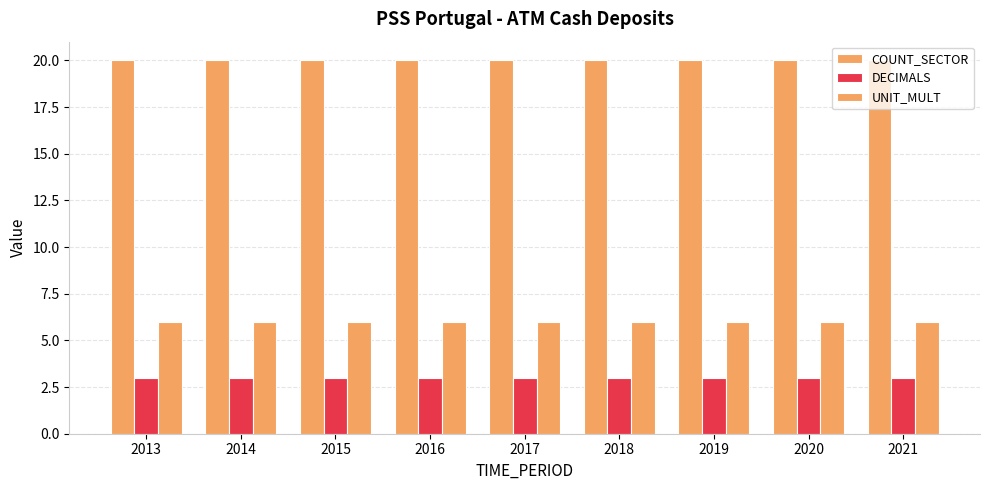

What is the smallest value displayed?

3